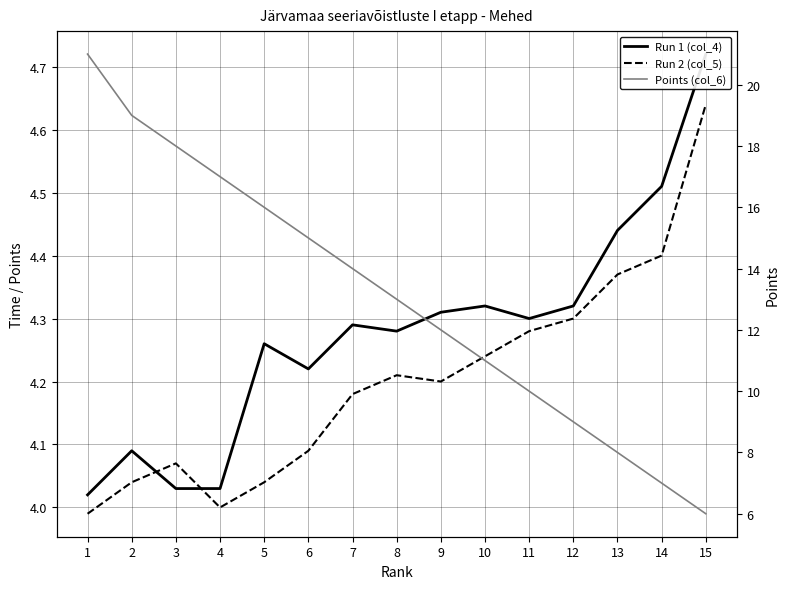

At how many categories does at least one series exceed 19?

1